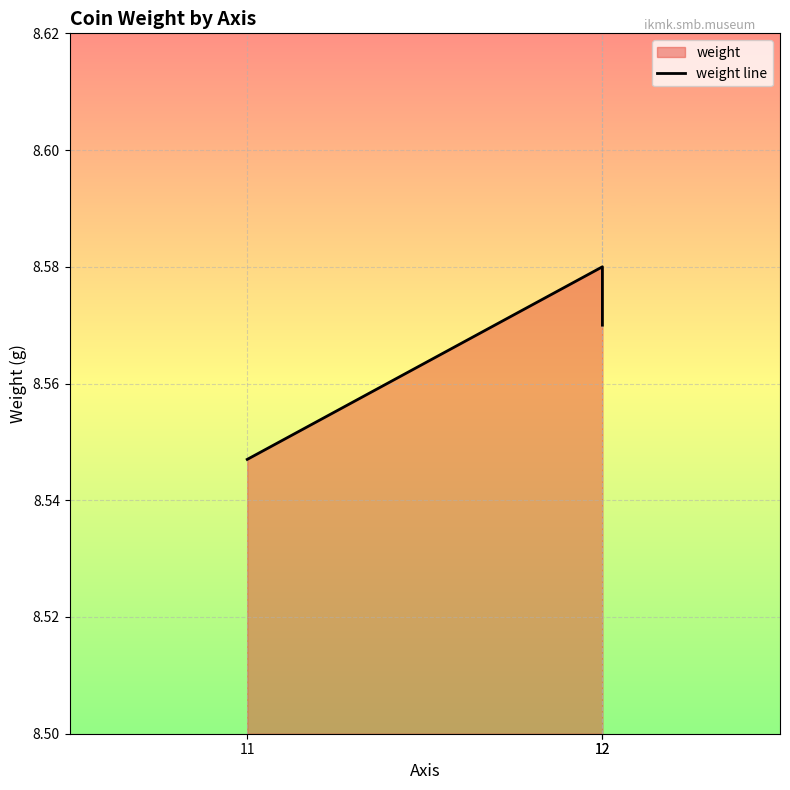

Does the chart display data point markers on the line(s)?

No